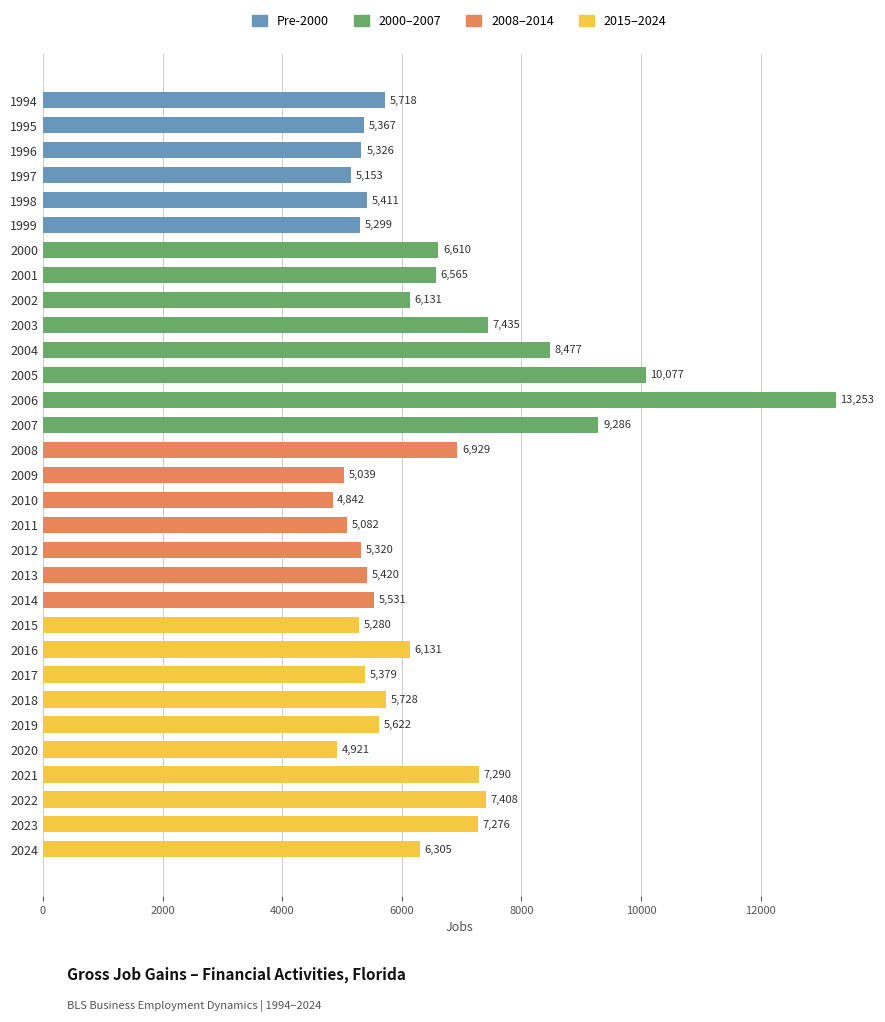

What is the approximate value at 2009?

5039